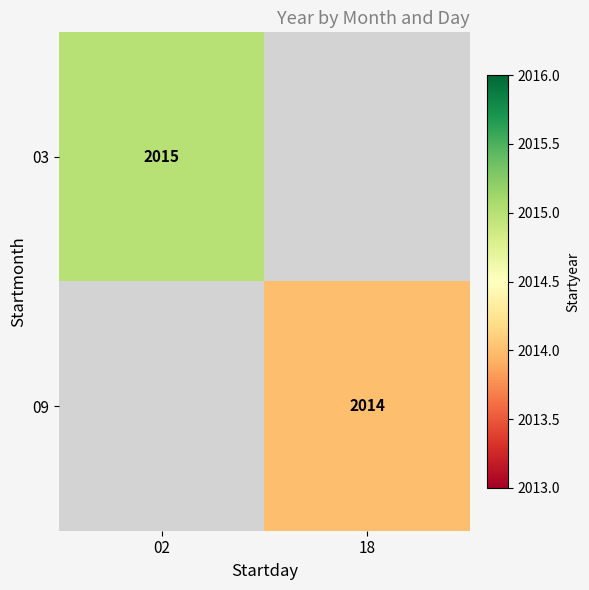

Is the value of 03 at 02 greater than the value of 09 at 18?

Yes